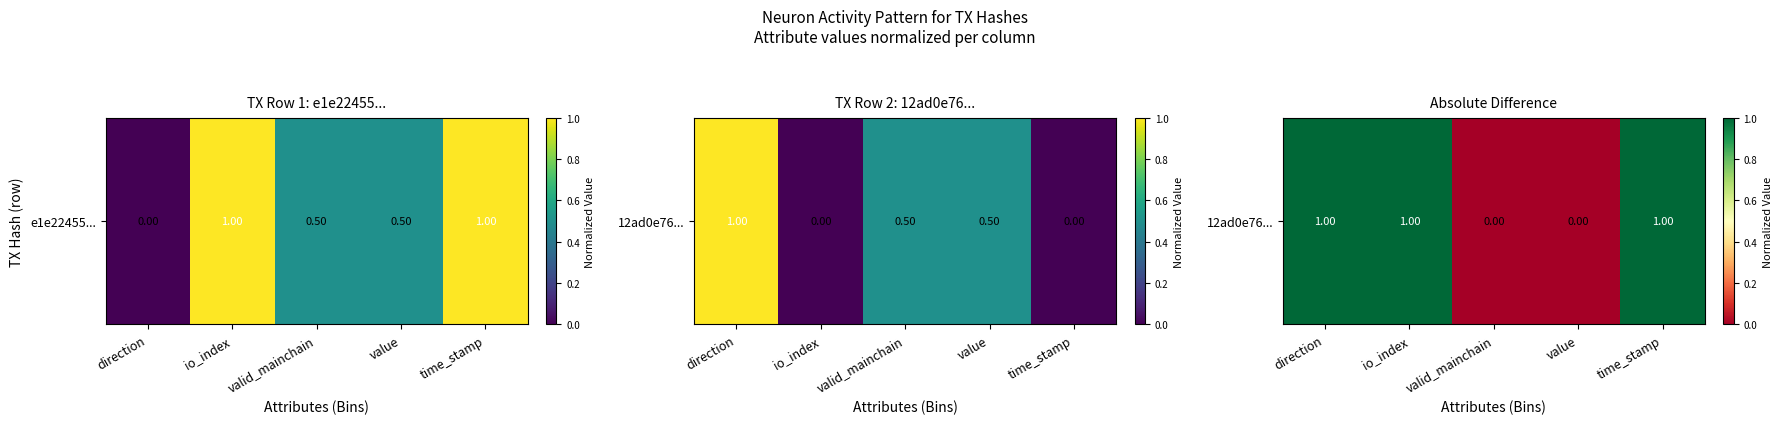

What is the sum of the values at value and direction?

1